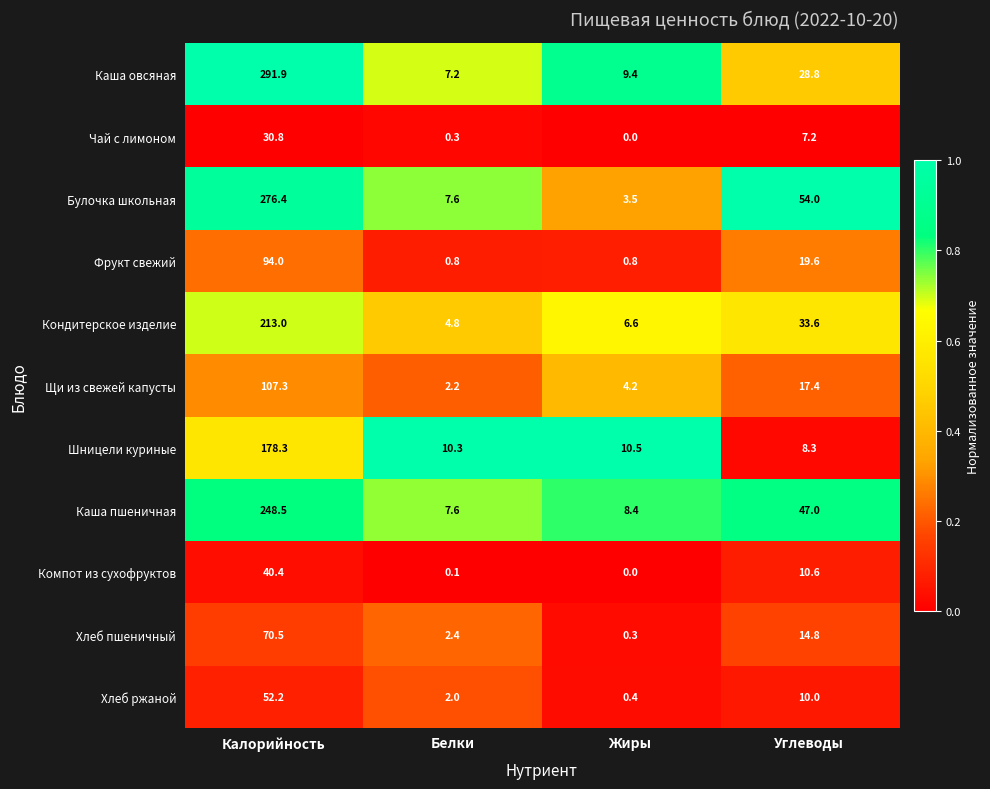

The value of Шницели куриные at Калорийность is 178.3. True or false?

True